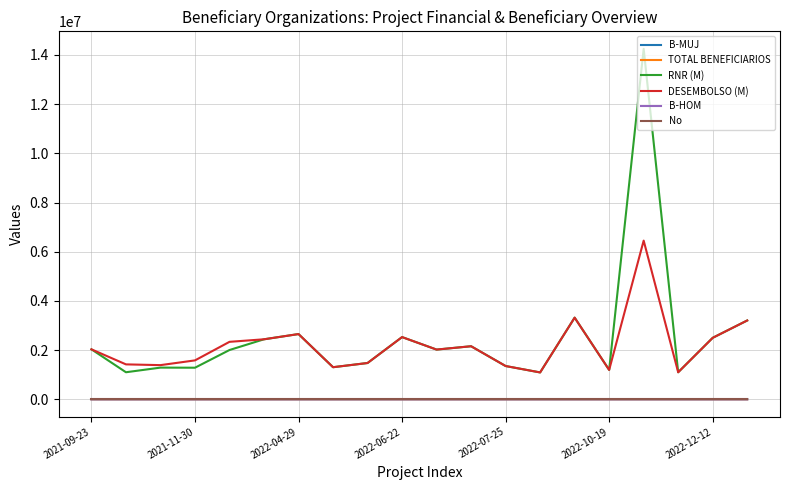

What is the difference between the second highest and minimum values in the B-HOM series?

151